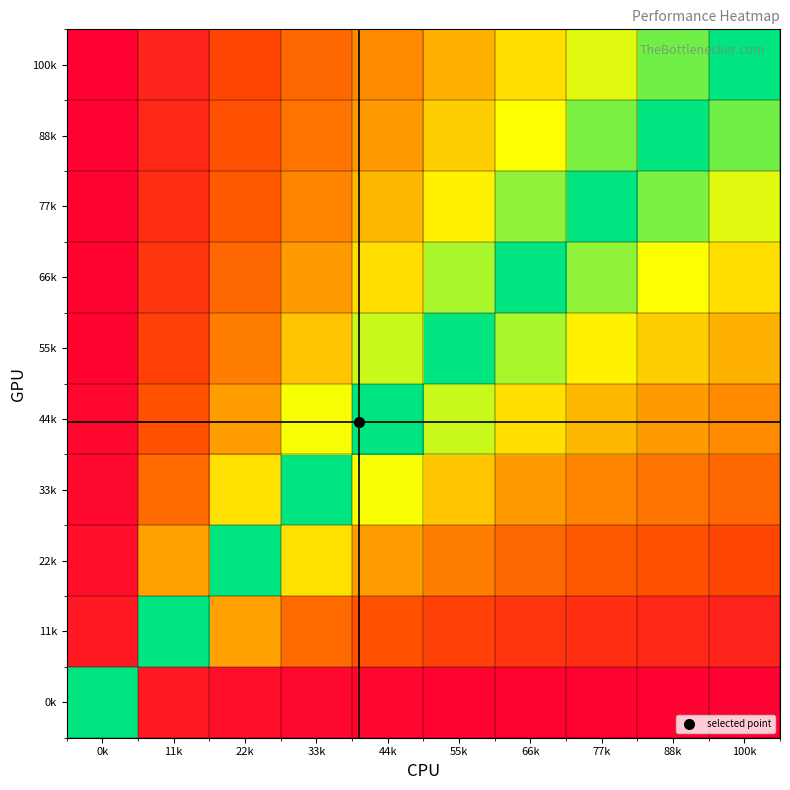

How many categories are shown in the chart?

10